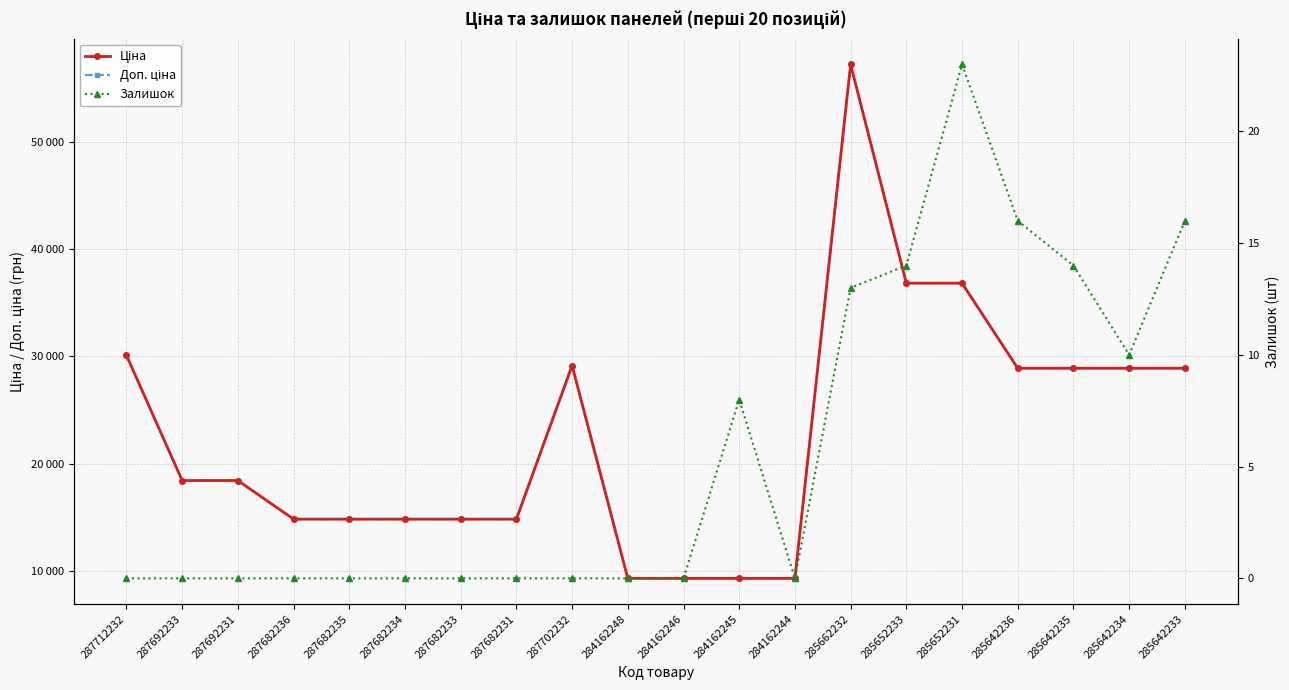

What is the label of the 19th point from the left?

285642234